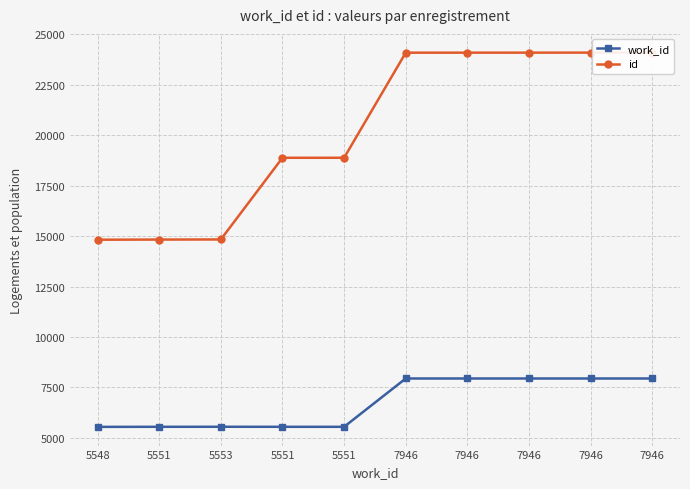

What are all the series names shown in the legend?

work_id, id